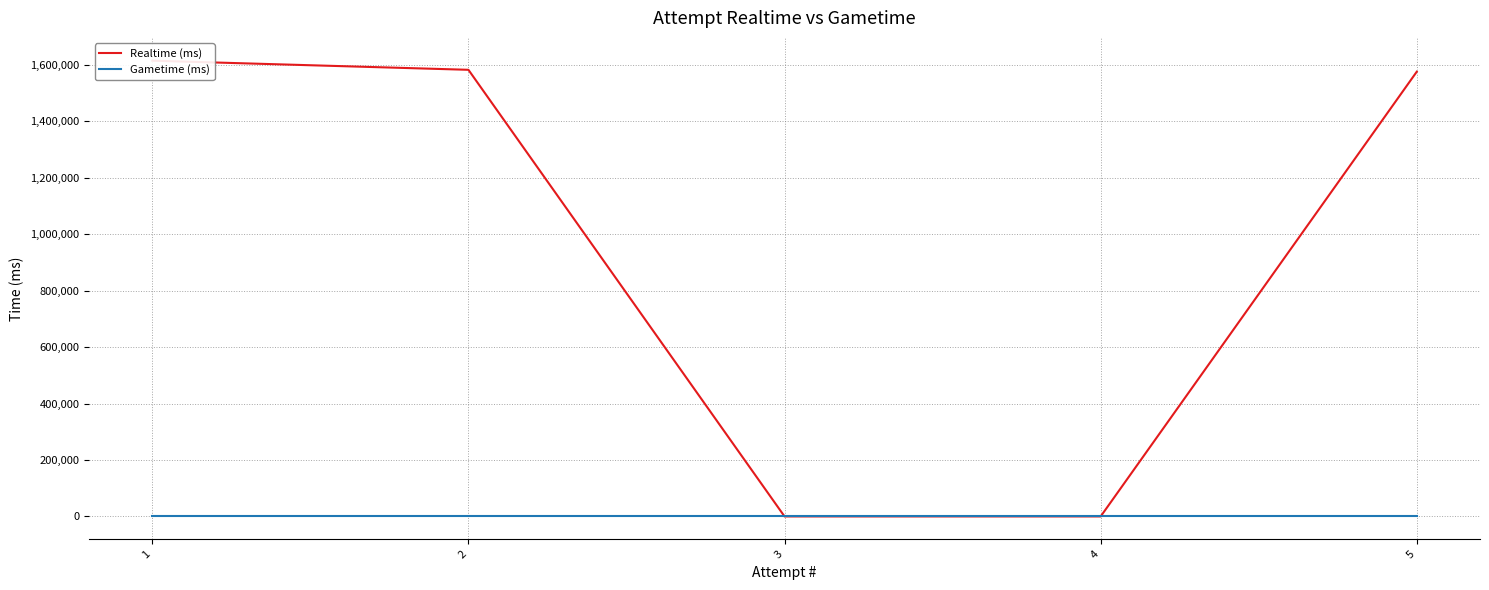

Reading left to right, transcribe all the data shown in this chart.

Realtime (ms): 1615232	1582864	0	0	1576207
Gametime (ms): 0	0	0	0	0